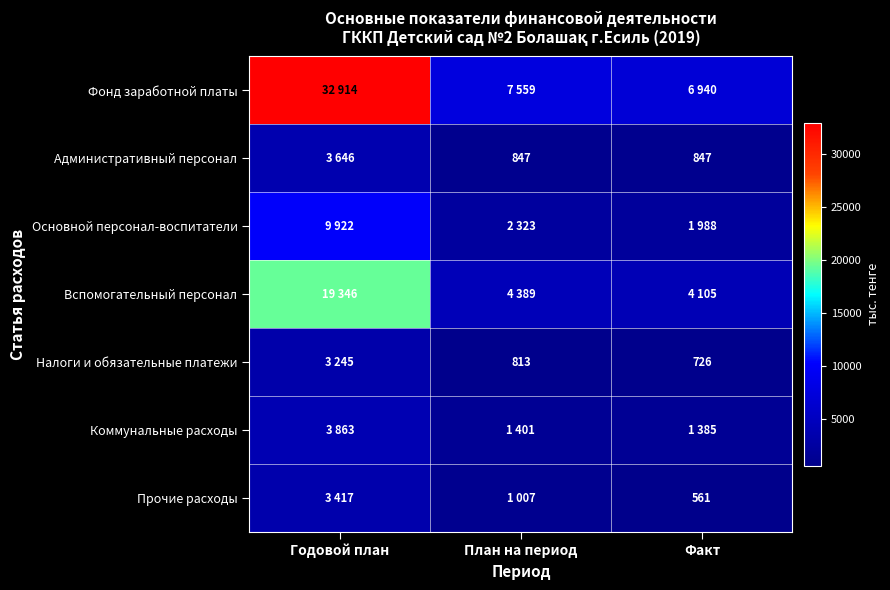

True or false: Административный персонал has a value of 3646 at Годовой план.

True